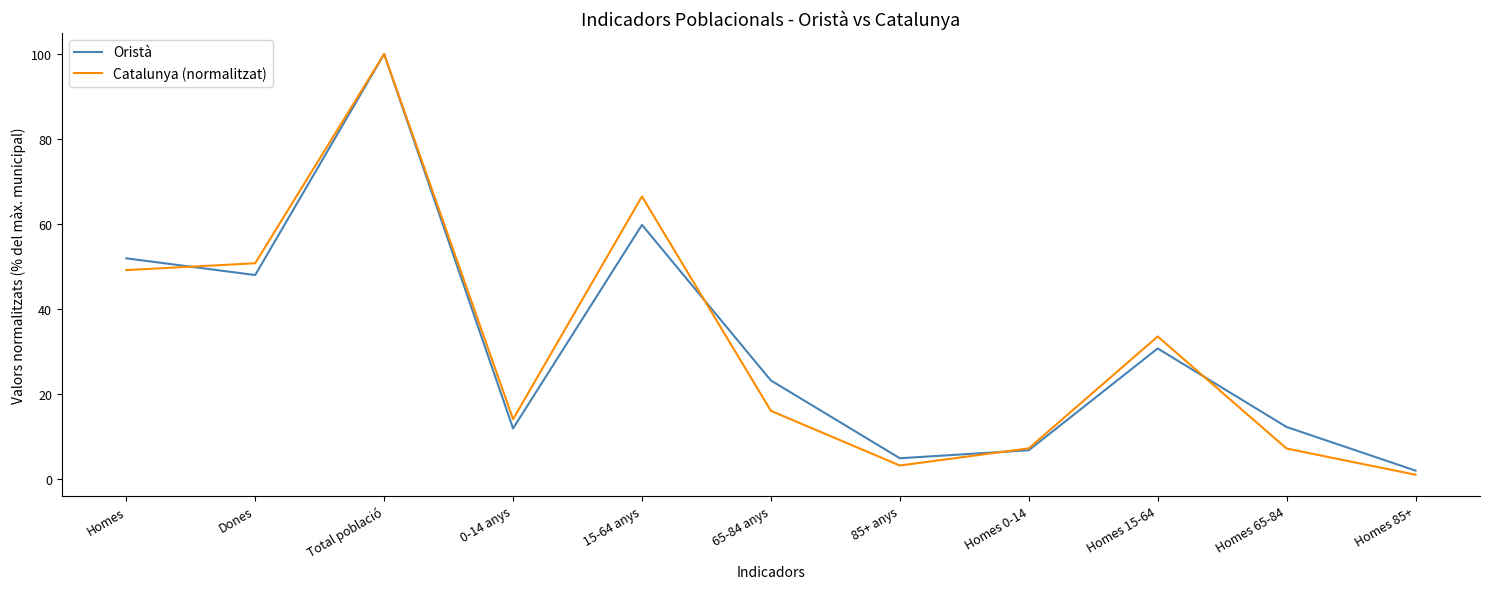

At which category is the sum across all series the highest?

Total població